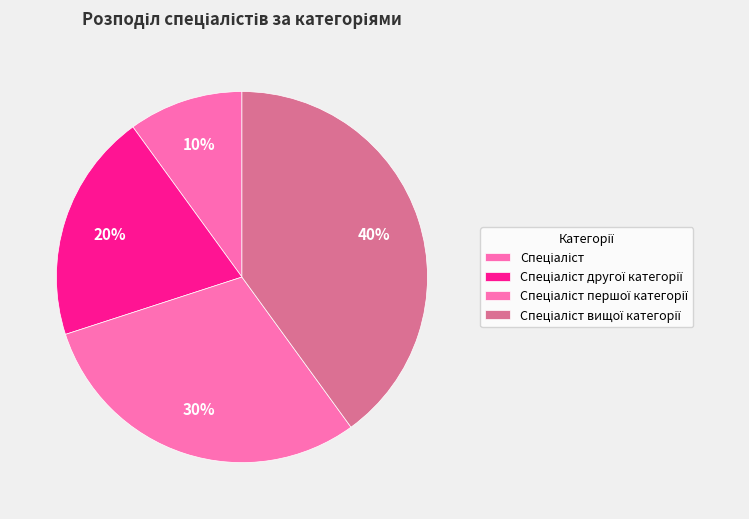

What percentage do Спеціаліст другої категорії and Спеціаліст together represent?

30.0%